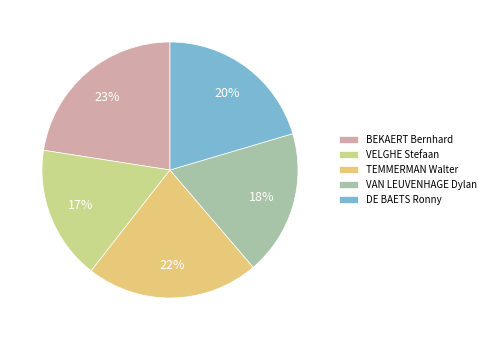

Is there a majority slice in this chart?

No